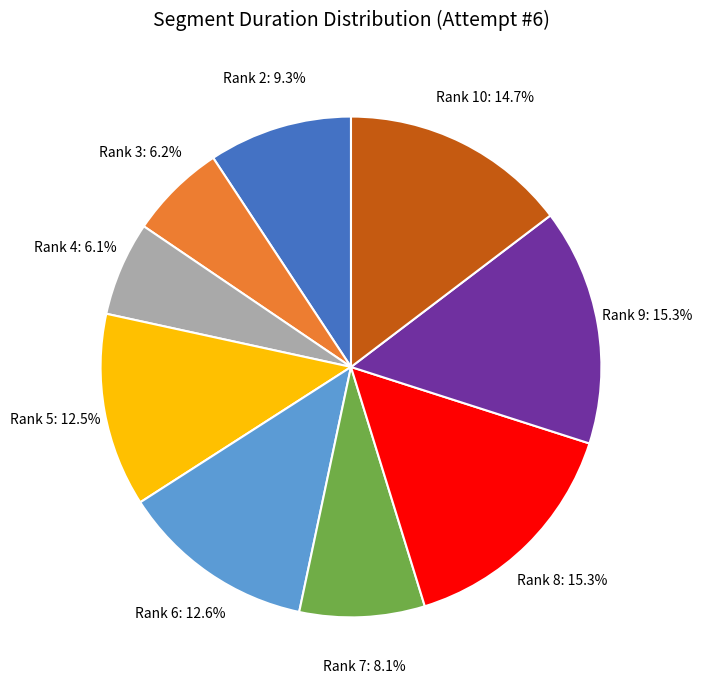

Does Rank 5: 12.5% account for over 50% of the chart?

No